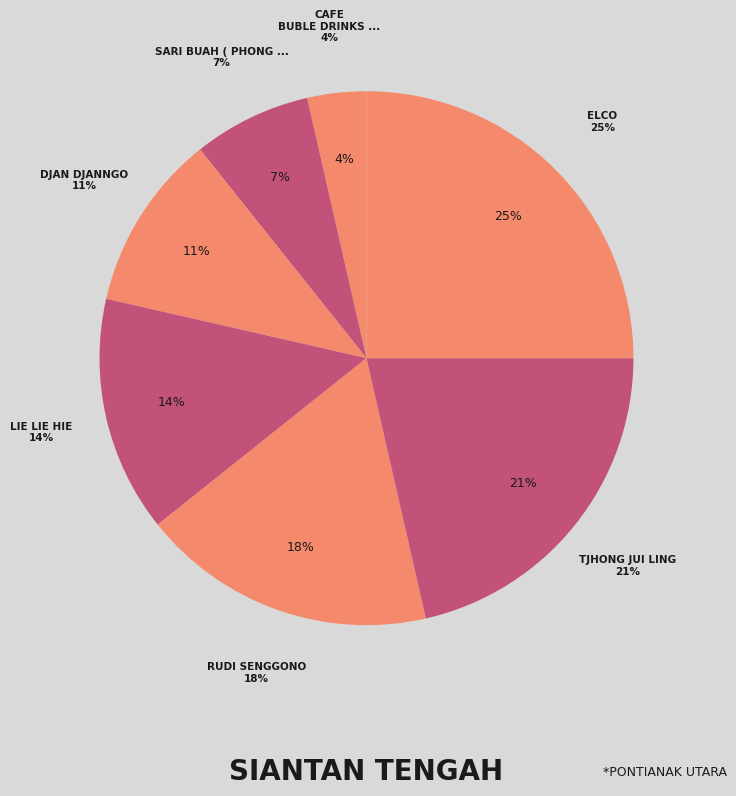

Which slice is the largest?

WK. ELCO